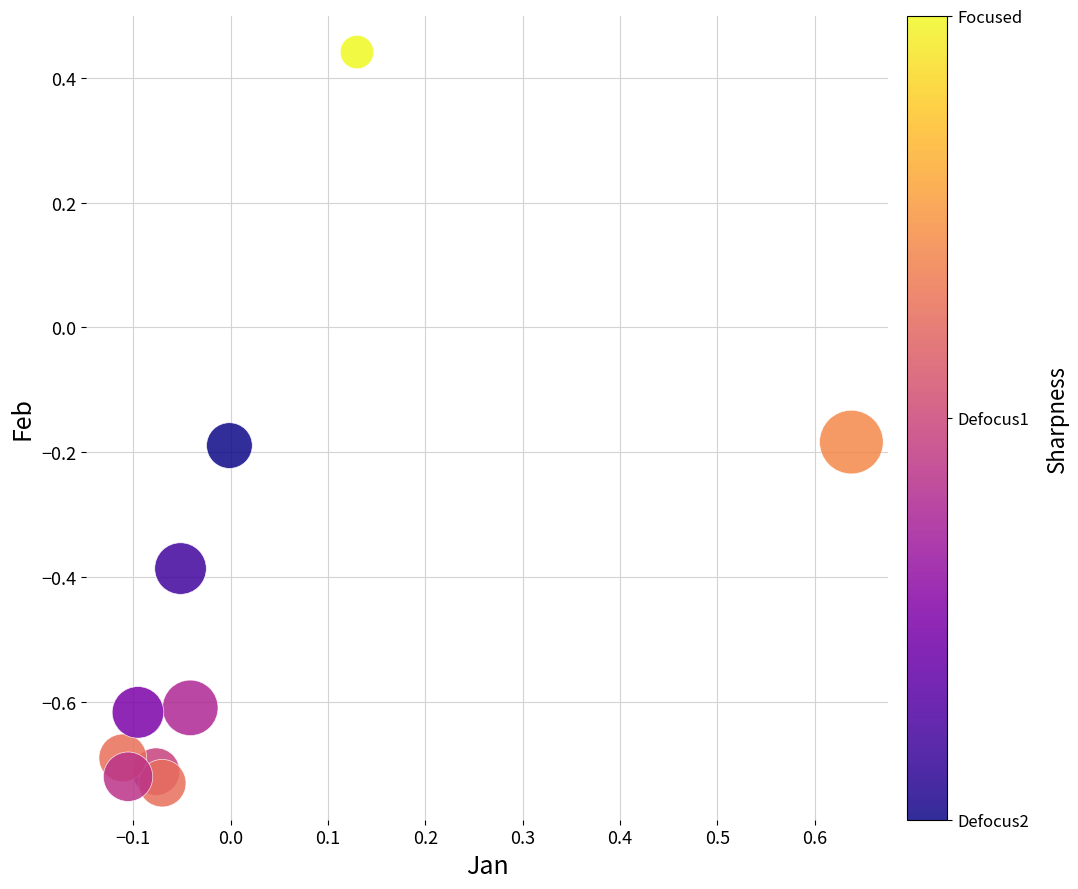

What is the range of X values (max minus min)?

0.7